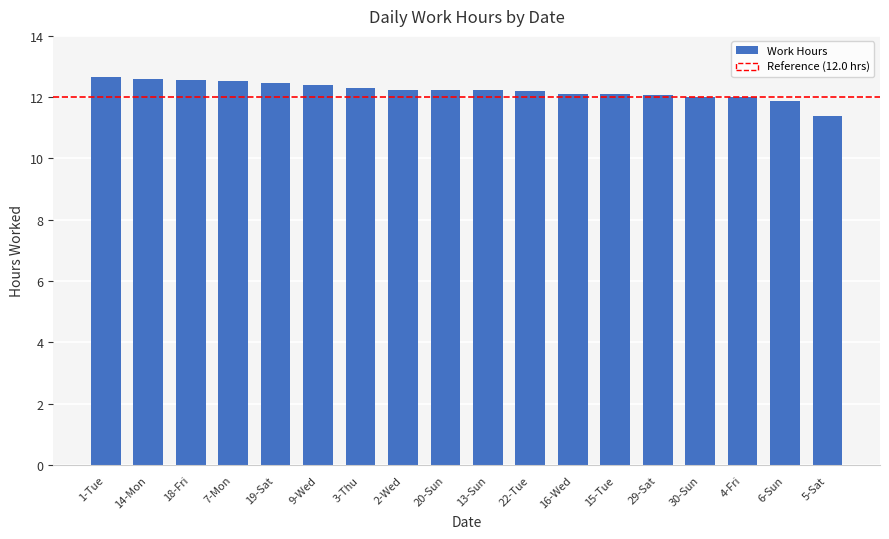

Which category has the lowest value across all series?

5-Sat